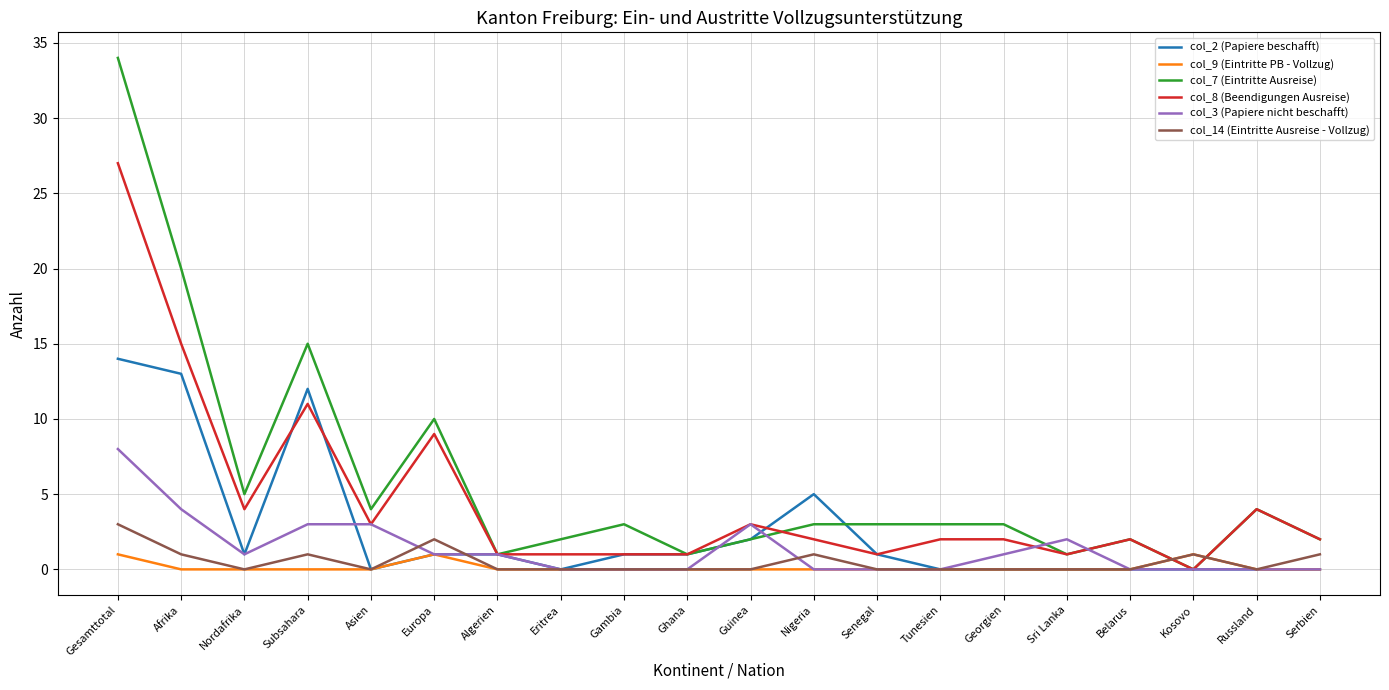

Reading left to right, what are all the values shown in this chart?

col_2 (Papiere beschafft): Gesamttotal=14	Afrika=13	Nordafrika=1	Subsahara=12	Asien=0	Europa=1	Algerien=1	Eritrea=0	Gambia=1	Ghana=1	Guinea=2	Nigeria=5	Senegal=1	Tunesien=0	Georgien=0	Sri Lanka=0	Belarus=0	Kosovo=0	Russland=0	Serbien=0
col_9 (Eintritte PB - Vollzug): Gesamttotal=1	Afrika=0	Nordafrika=0	Subsahara=0	Asien=0	Europa=1	Algerien=0	Eritrea=0	Gambia=0	Ghana=0	Guinea=0	Nigeria=0	Senegal=0	Tunesien=0	Georgien=0	Sri Lanka=0	Belarus=0	Kosovo=1	Russland=0	Serbien=0
col_7 (Eintritte Ausreise): Gesamttotal=34	Afrika=20	Nordafrika=5	Subsahara=15	Asien=4	Europa=10	Algerien=1	Eritrea=2	Gambia=3	Ghana=1	Guinea=2	Nigeria=3	Senegal=3	Tunesien=3	Georgien=3	Sri Lanka=1	Belarus=2	Kosovo=0	Russland=4	Serbien=2
col_8 (Beendigungen Ausreise): Gesamttotal=27	Afrika=15	Nordafrika=4	Subsahara=11	Asien=3	Europa=9	Algerien=1	Eritrea=1	Gambia=1	Ghana=1	Guinea=3	Nigeria=2	Senegal=1	Tunesien=2	Georgien=2	Sri Lanka=1	Belarus=2	Kosovo=0	Russland=4	Serbien=2
col_3 (Papiere nicht beschafft): Gesamttotal=8	Afrika=4	Nordafrika=1	Subsahara=3	Asien=3	Europa=1	Algerien=1	Eritrea=0	Gambia=0	Ghana=0	Guinea=3	Nigeria=0	Senegal=0	Tunesien=0	Georgien=1	Sri Lanka=2	Belarus=0	Kosovo=0	Russland=0	Serbien=0
col_14 (Eintritte Ausreise - Vollzug): Gesamttotal=3	Afrika=1	Nordafrika=0	Subsahara=1	Asien=0	Europa=2	Algerien=0	Eritrea=0	Gambia=0	Ghana=0	Guinea=0	Nigeria=1	Senegal=0	Tunesien=0	Georgien=0	Sri Lanka=0	Belarus=0	Kosovo=1	Russland=0	Serbien=1